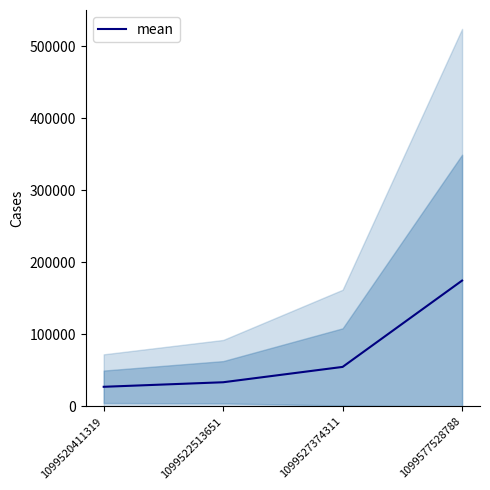

List the labels in order of value, smallest first.

1099520411319, 1099522513651, 1099527374311, 1099577528788